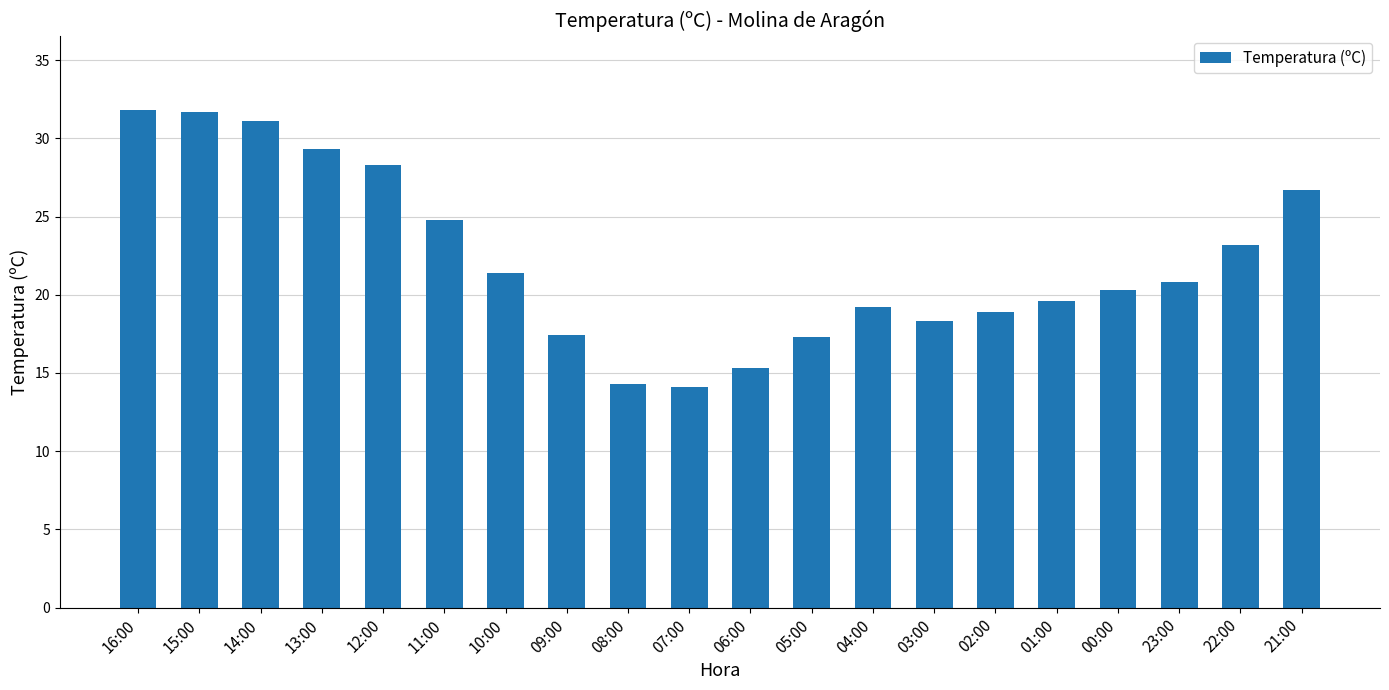

What is the label of the 19th bar from the left?

22:00